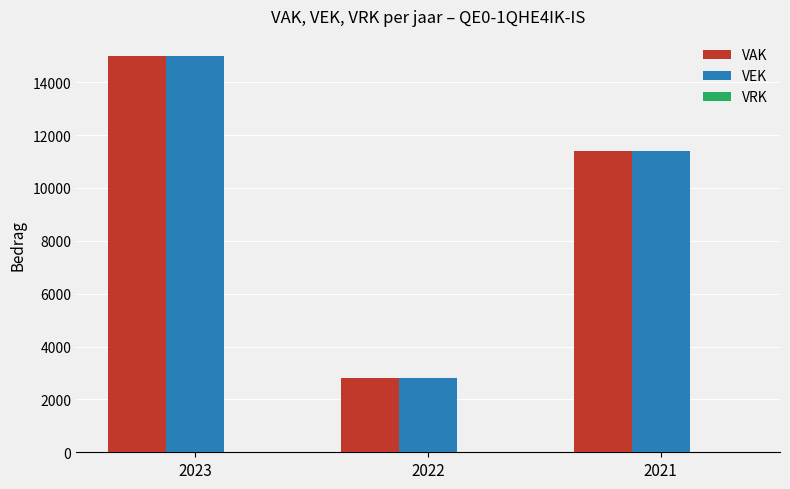

Which label corresponds to the smallest value in the chart?

2022